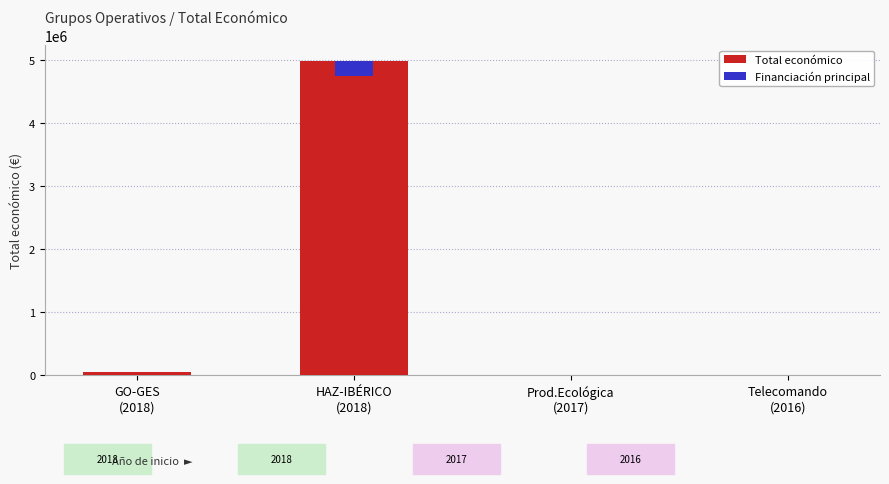

What is the ratio of the value at HAZ-IBÉRICO
(2018) to the value at Prod.Ecológica
(2017)?

999.1